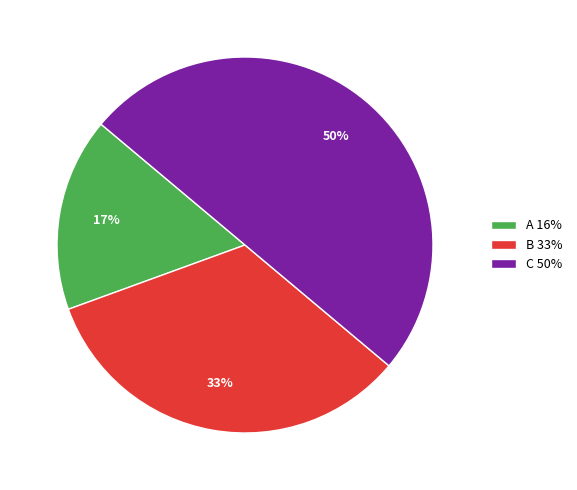

Rank the categories by value from lowest to highest.

A, B, C